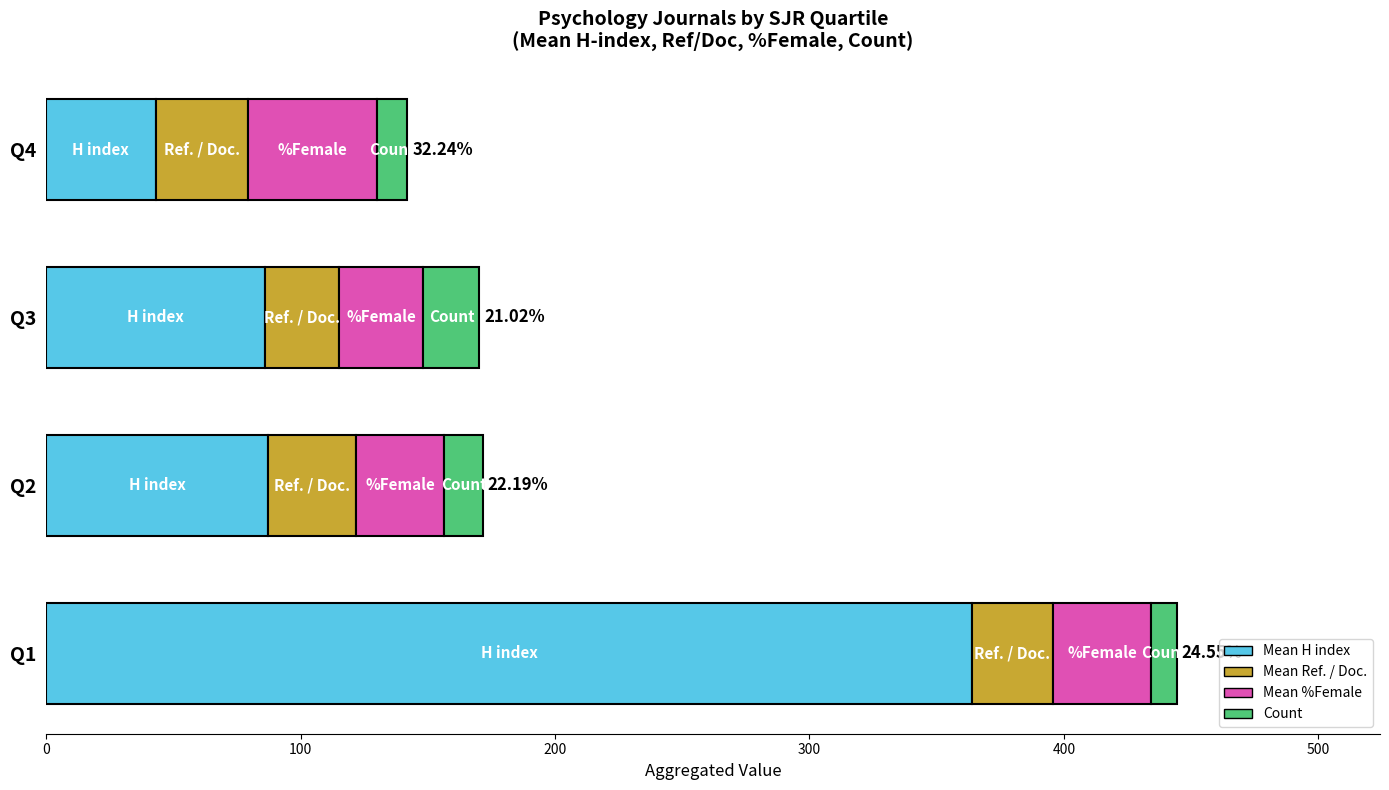

What is the average value of the Mean H index series?

145.1